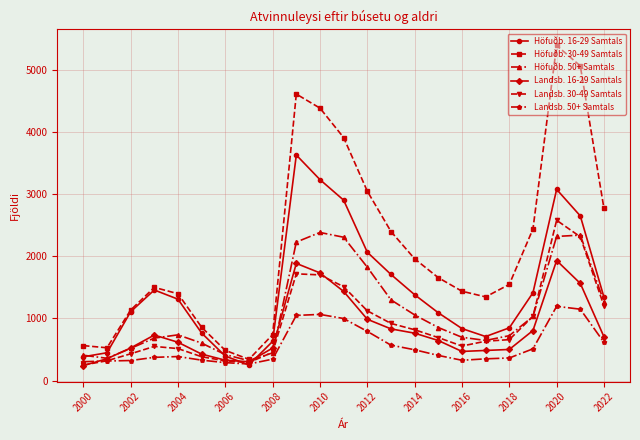

What is the value of the Höfuðb. 30-49 Samtals point at the 21st from the left?

5393